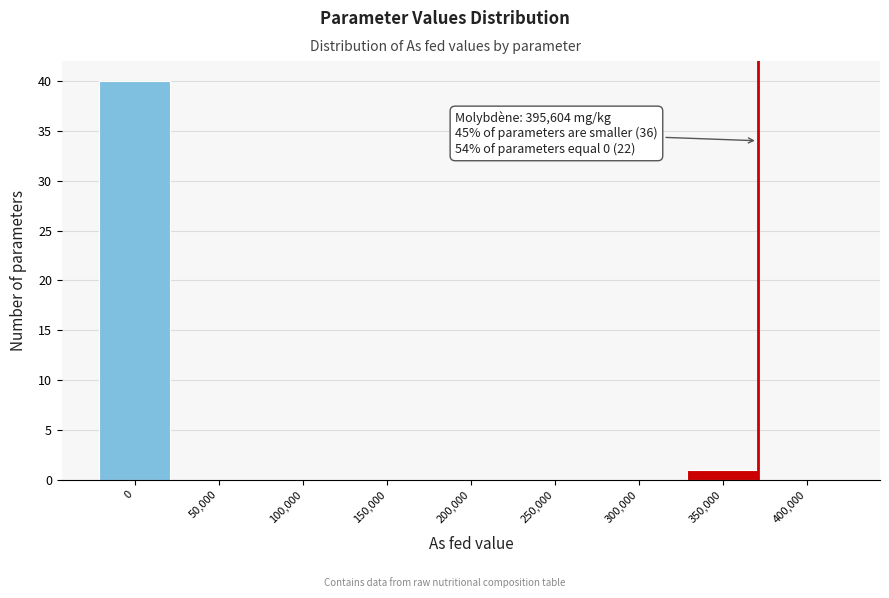

Reading left to right, what are all the values shown in this chart?

0=40	50,000=0	100,000=0	150,000=0	200,000=0	250,000=0	300,000=0	350,000=1	400,000=0